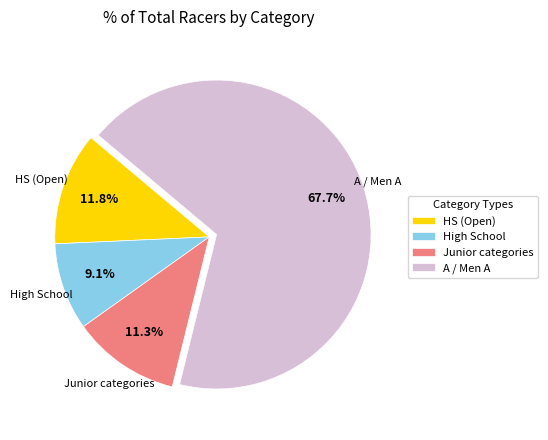

Rank the categories by value from lowest to highest.

High School, Junior categories, HS (Open), A / Men A